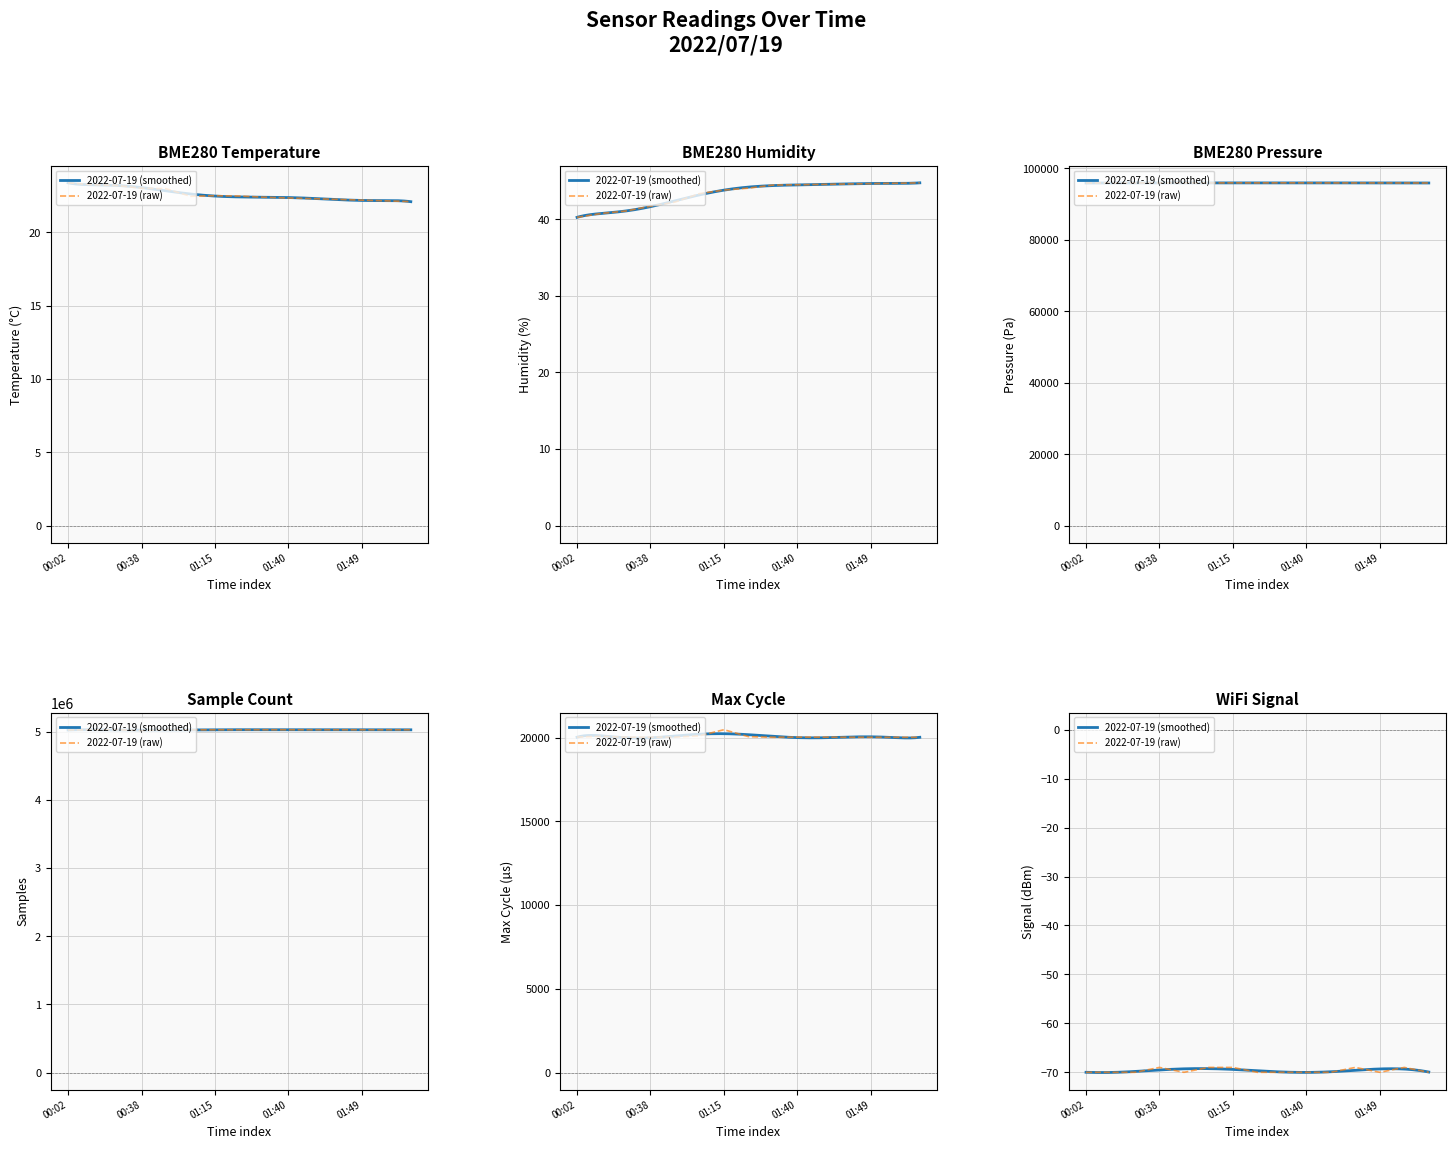

Between 2022/07/19 01:43 and 2022/07/19 01:46, which series saw the biggest shift?

Samples